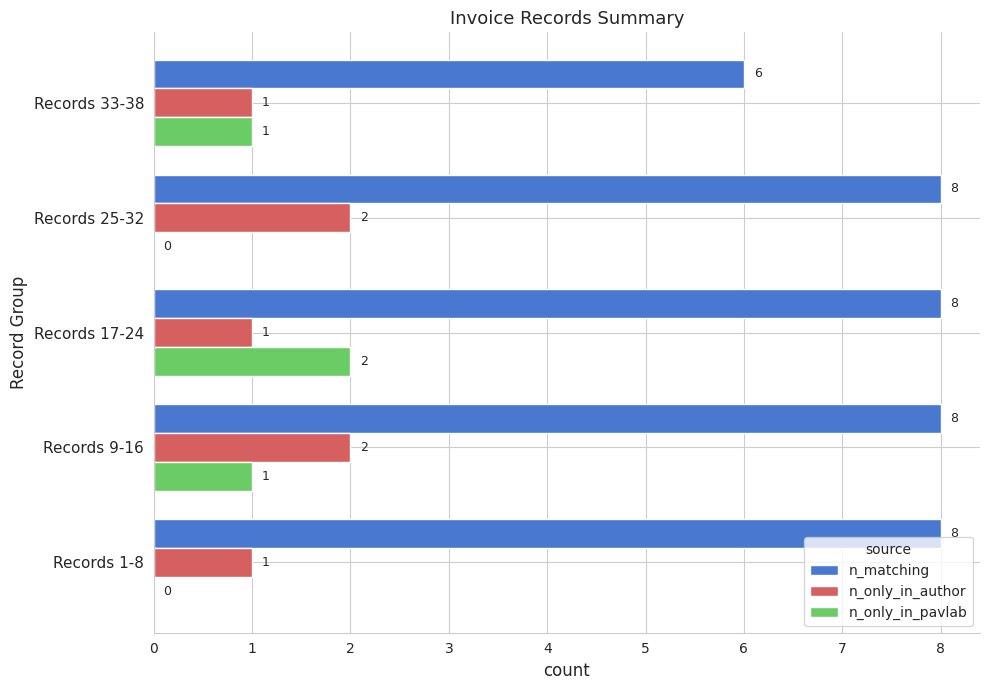

The value of n_only_in_author at Records 25-32 is 2. True or false?

True